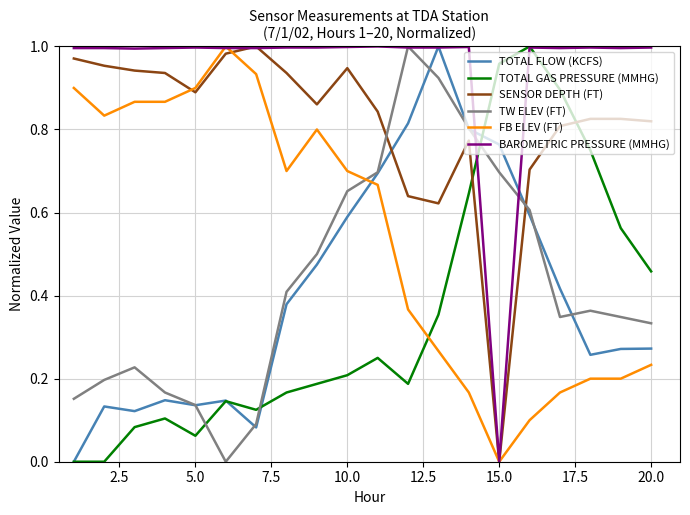

Which series has the largest total across all categories?

BAROMETRIC PRESSURE (MMHG)